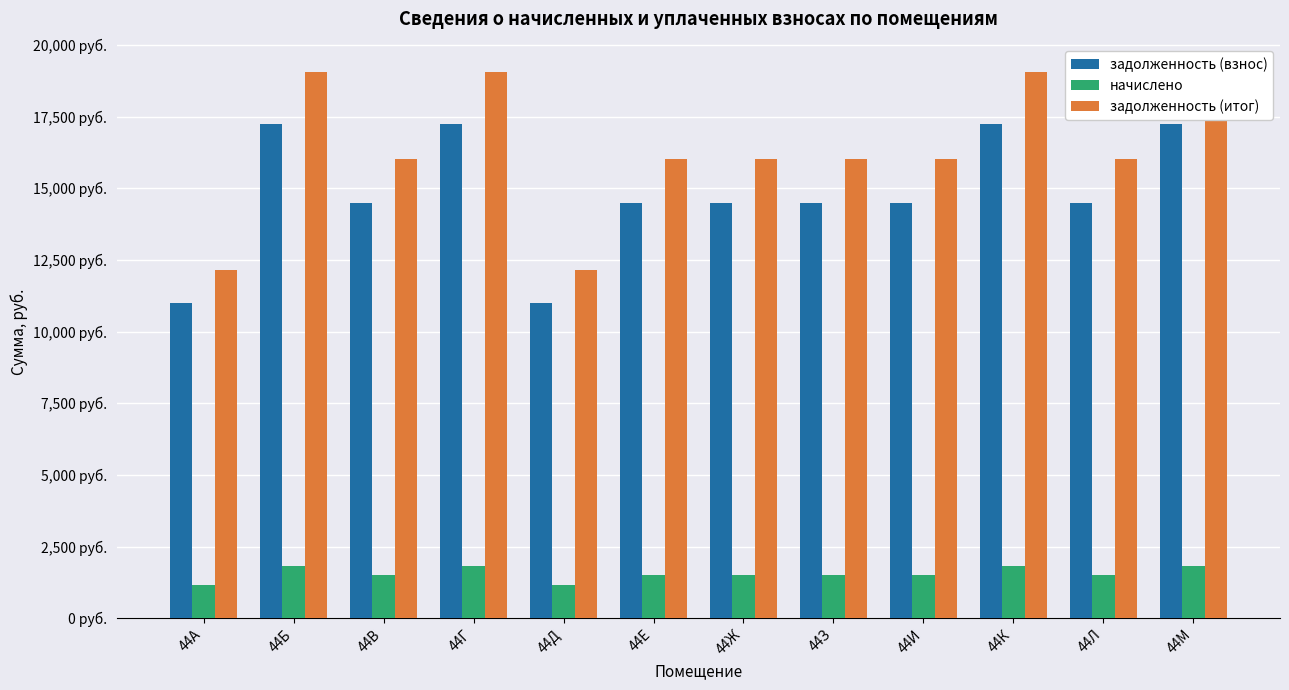

How many data points in задолженность (итог) are less than 16023?

2